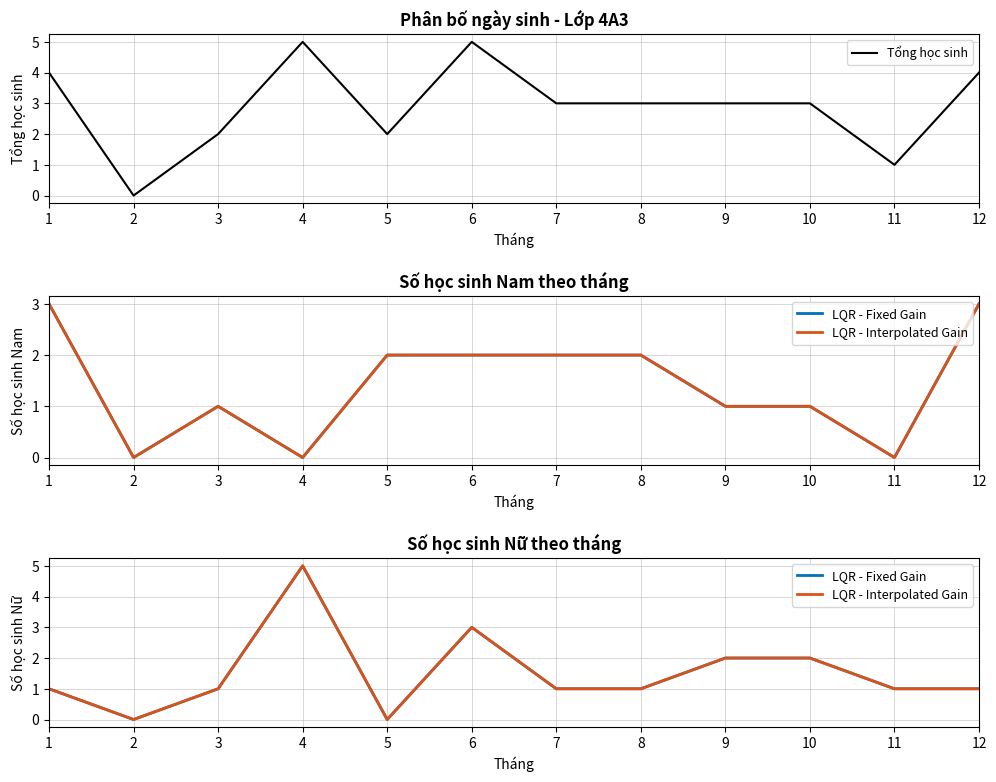

Count the LQR - Interpolated Gain values in the range 1 to 2.

8